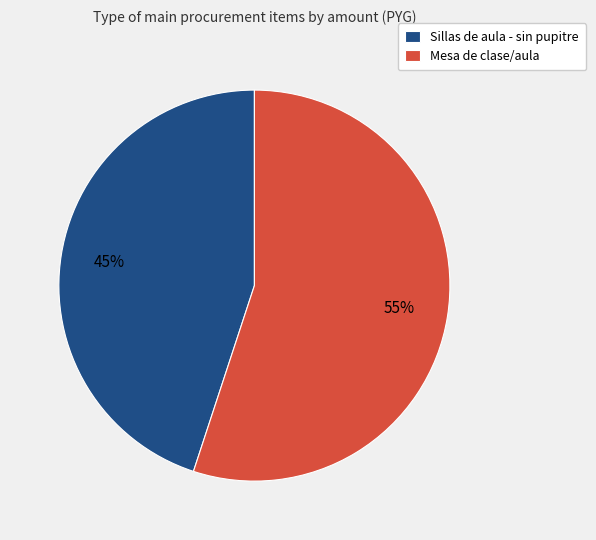

To the nearest percent, what portion does Mesa de clase/aula represent?

55%